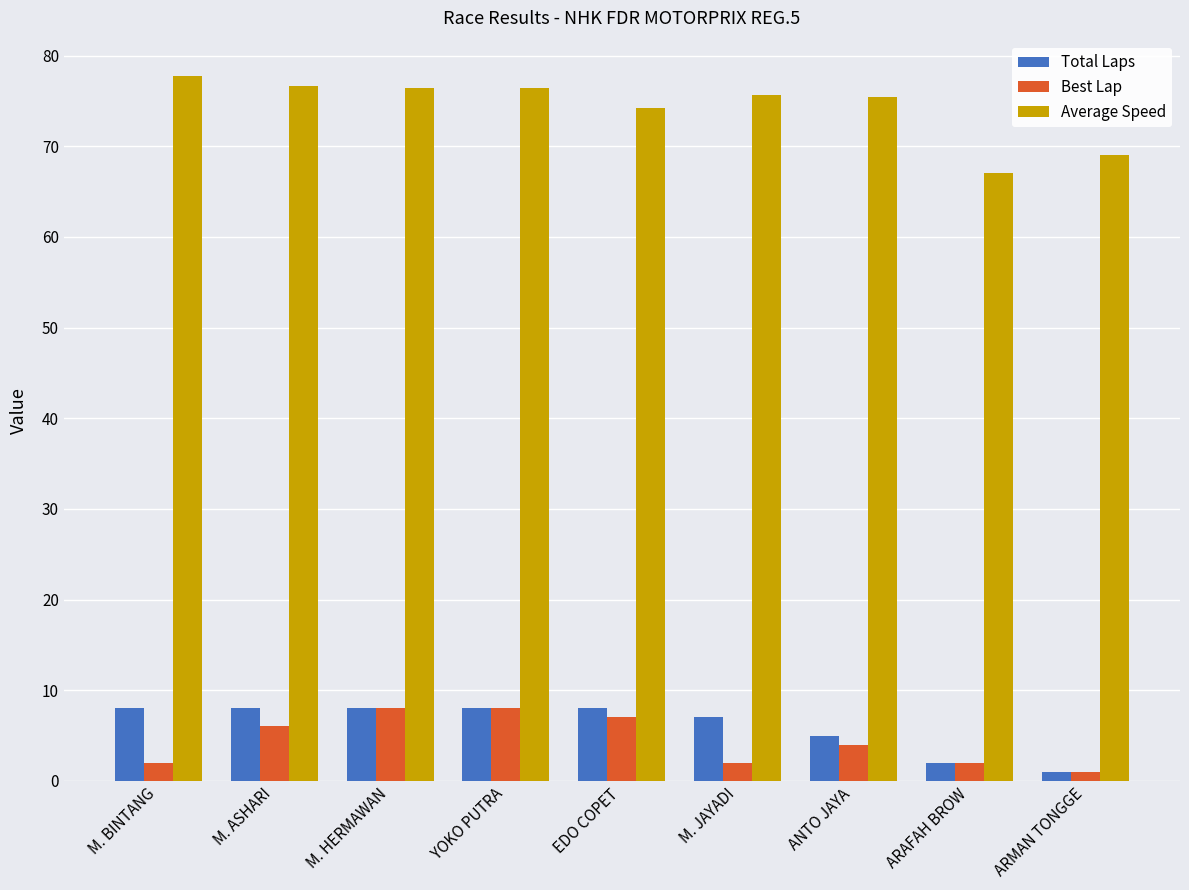

The Average Speed series shows 77.8 at M. BINTANG. True or false?

True